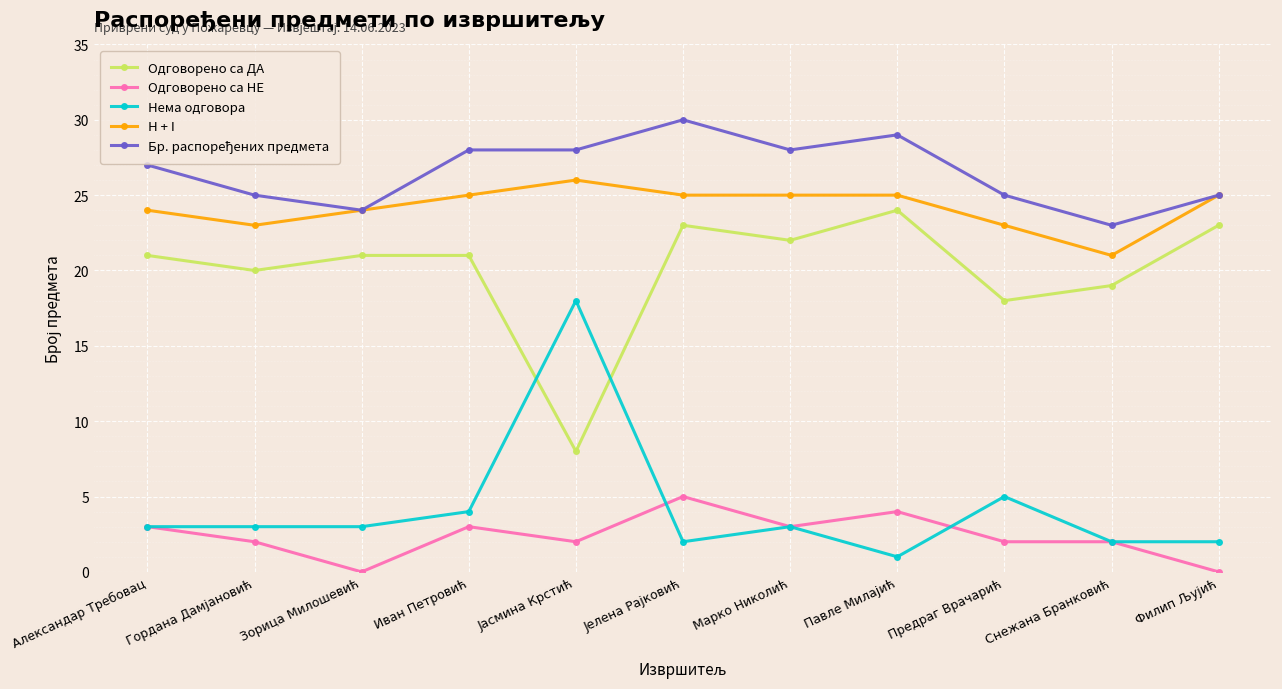

True or false: Одговорено са НЕ and Одговорено са ДА intersect in this chart.

False